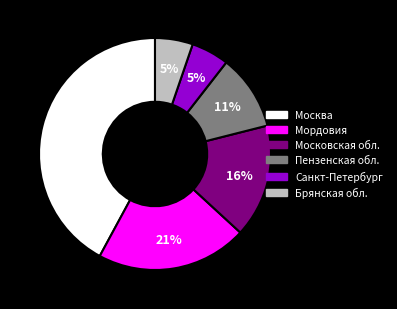

Count the number of slices in the pie.

6